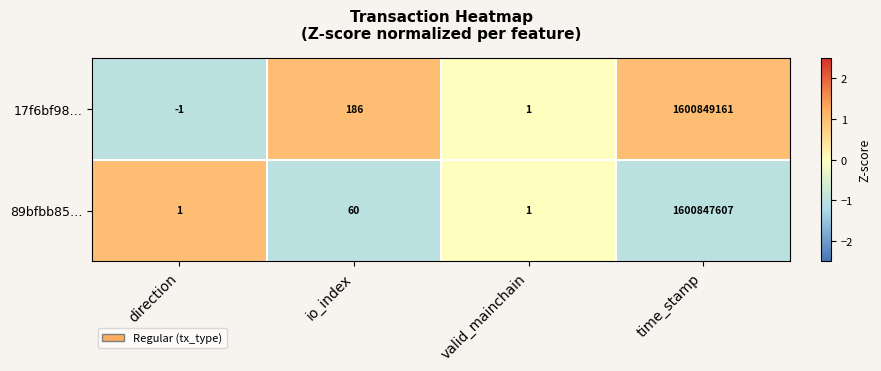

At which category is the sum across all series the highest?

time_stamp